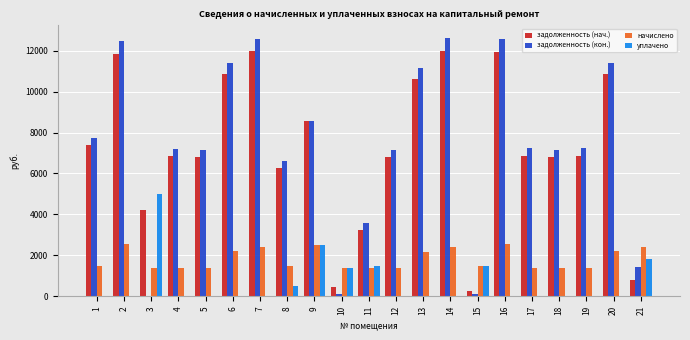

Between 3 and 16, which series saw the biggest shift?

задолженность (кон.)